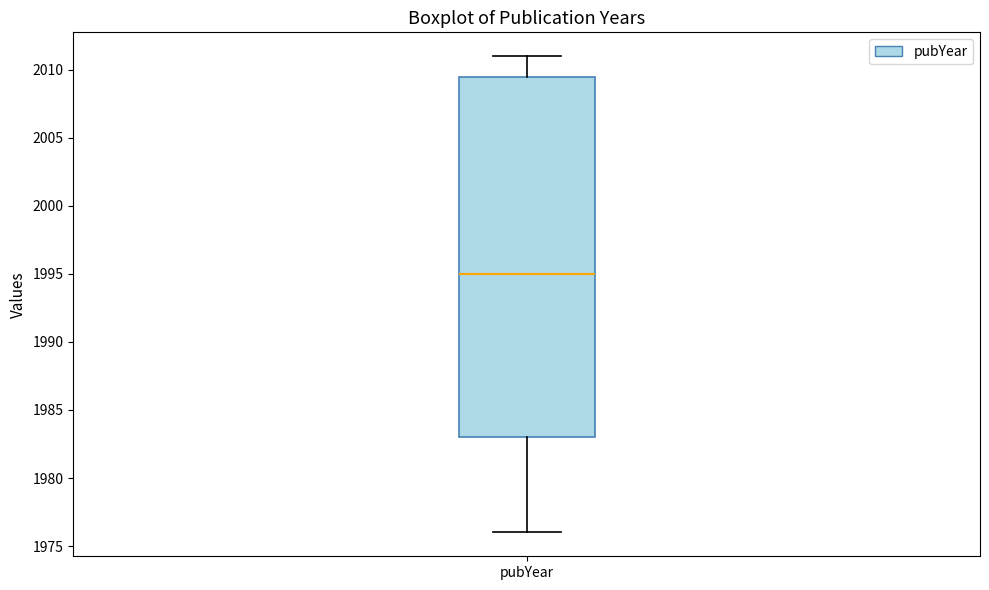

Where does the lower whisker of the box for pubYear end on the y-axis? The values are not printed on the chart, so give them approximately, as read against the axis.

1976.0